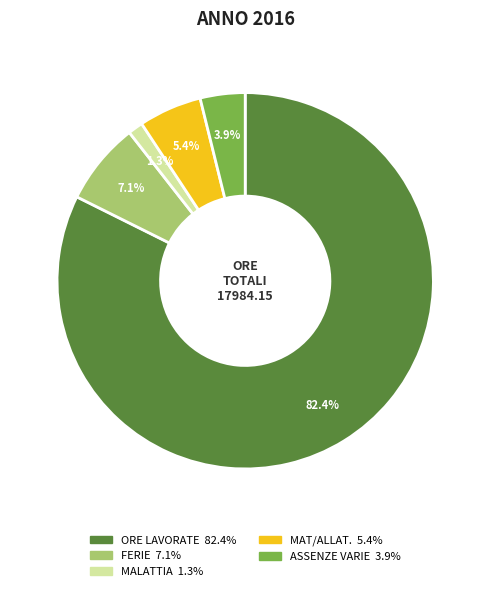

Does MALATTIA account for over 50% of the chart?

No